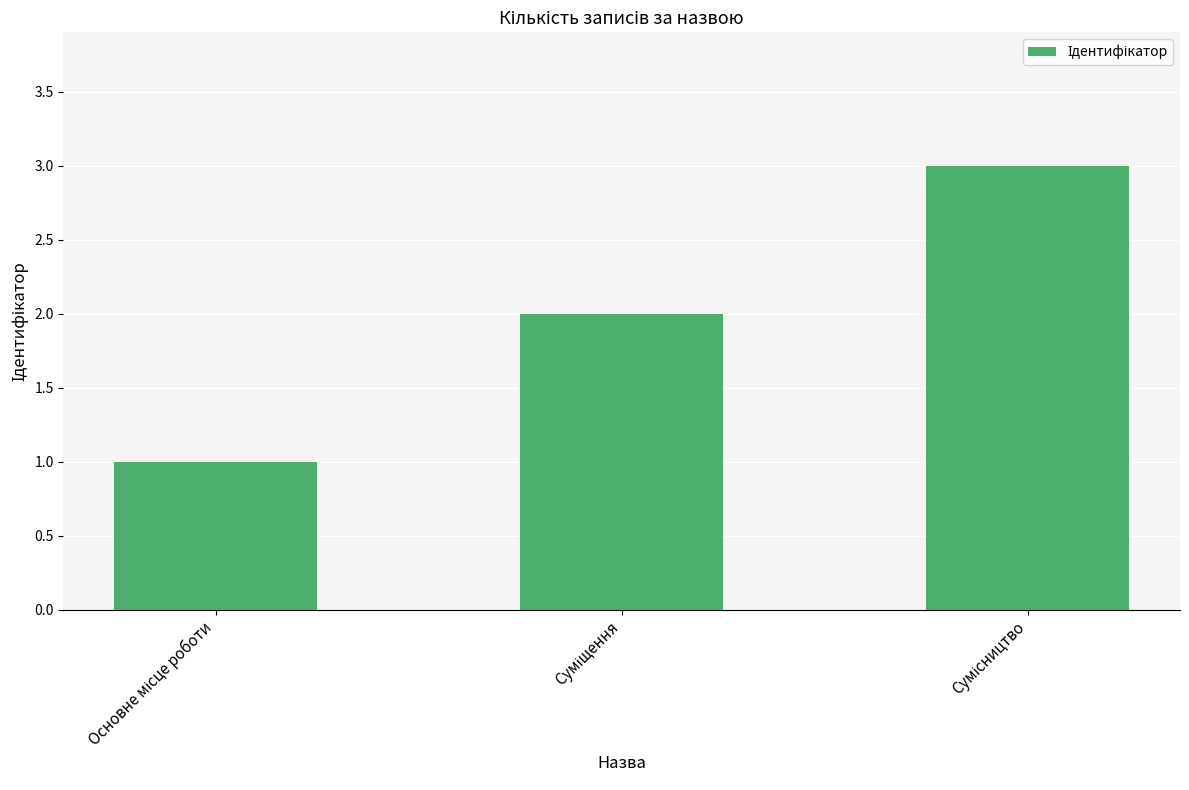

What is the greatest value displayed?

3